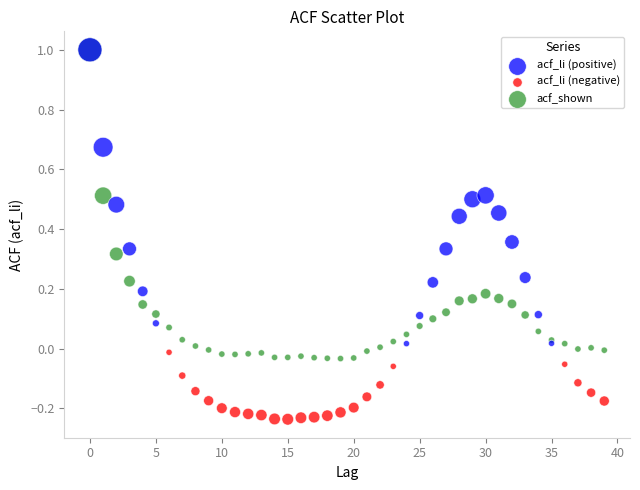

Which series has the largest Y range (max minus min)?

acf_shown